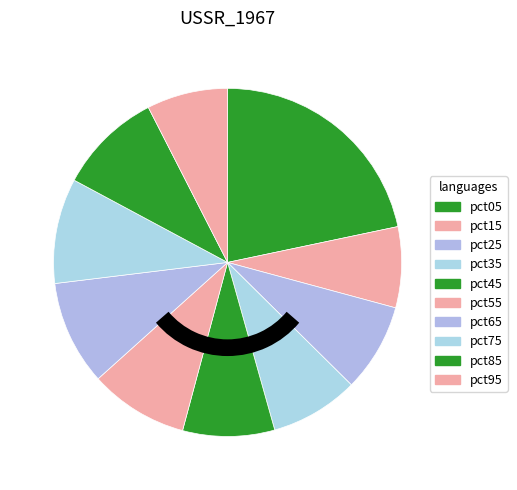

Does pct35 represent more than half of the total?

No